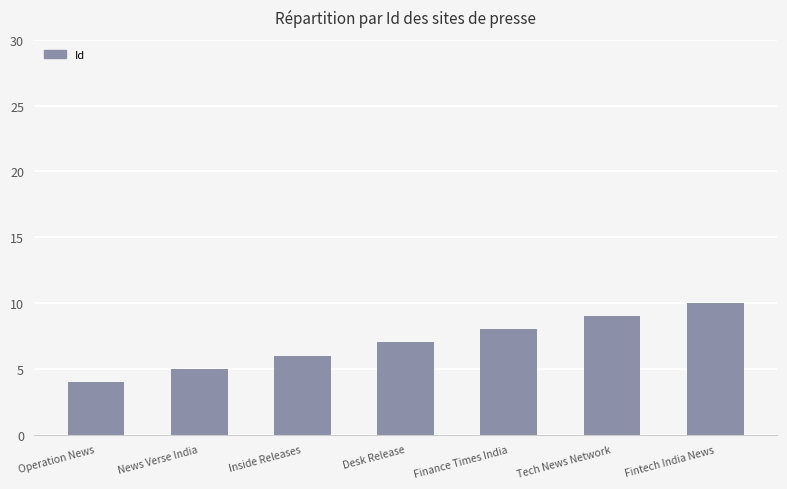

Rank the categories by value from lowest to highest.

Operation News, News Verse India, Inside Releases, Desk Release, Finance Times India, Tech News Network, Fintech India News